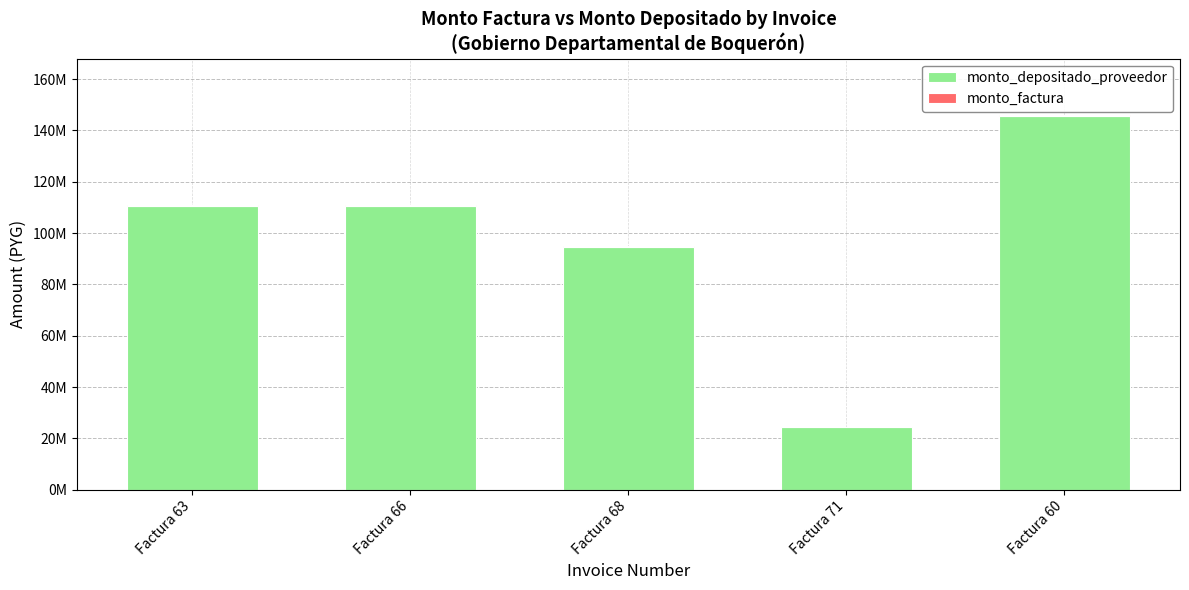

What is the approximate value of monto_depositado_proveedor at Factura 60?

145584946